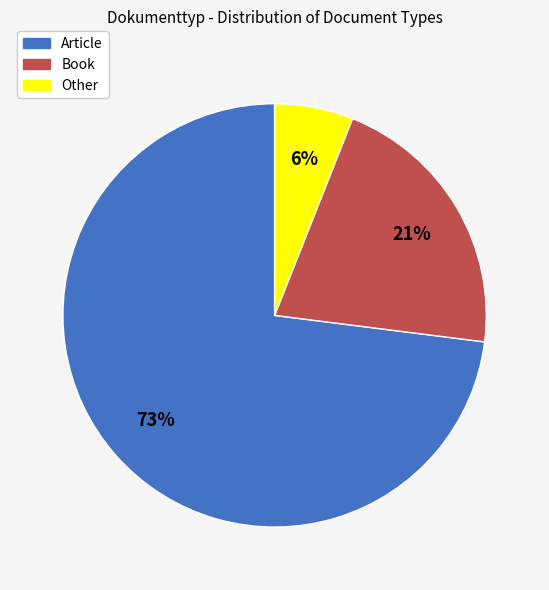

How many segments does this pie chart have?

3